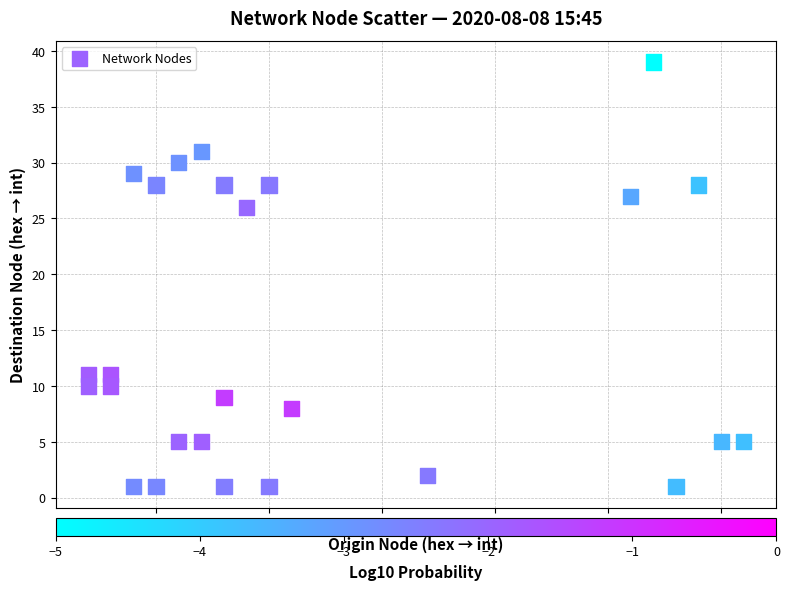

What is the range of X values (max minus min)?

29